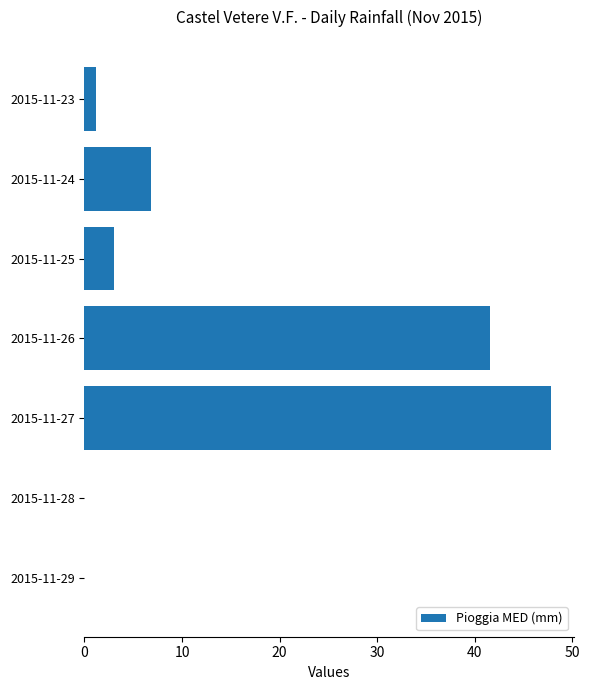

Reading top to bottom, list all the values displayed in this chart.

2015-11-23=1.2	2015-11-24=6.8	2015-11-25=3.0	2015-11-26=41.6	2015-11-27=47.8	2015-11-28=0.0	2015-11-29=0.0